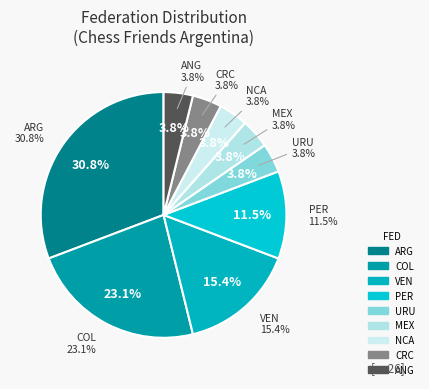

True or false: ARG accounts for 31% of the total.

True